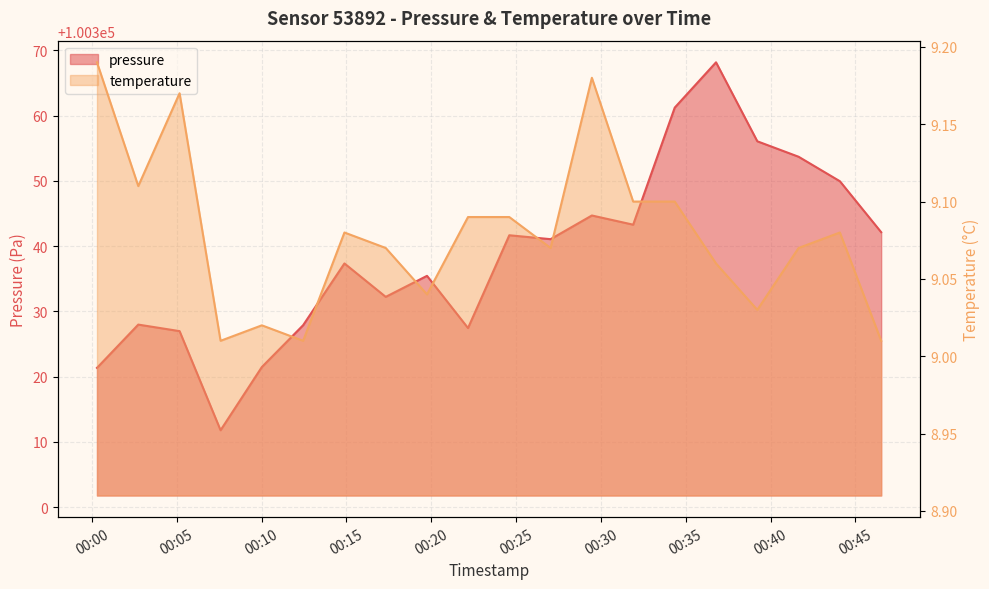

Is the value of temperature at 2023-12-22T00:17:19 greater than the value of pressure at 2023-12-22T00:19:45?

No